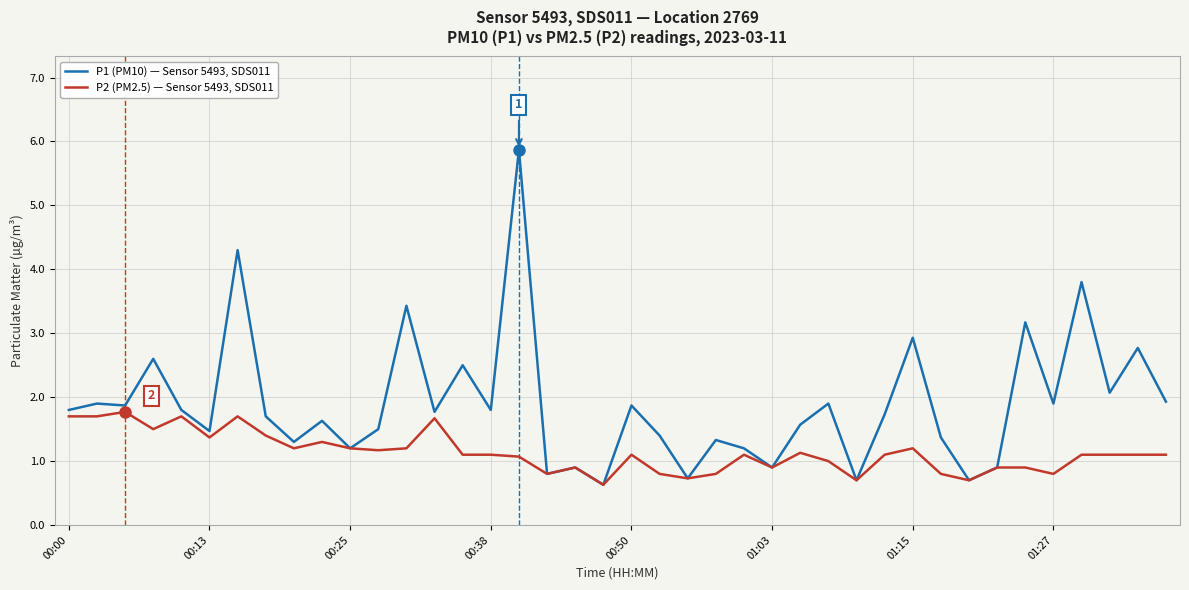

List the series in order of their overall mean, lowest first.

P2 (PM2.5) — Sensor 5493, SDS011, P1 (PM10) — Sensor 5493, SDS011